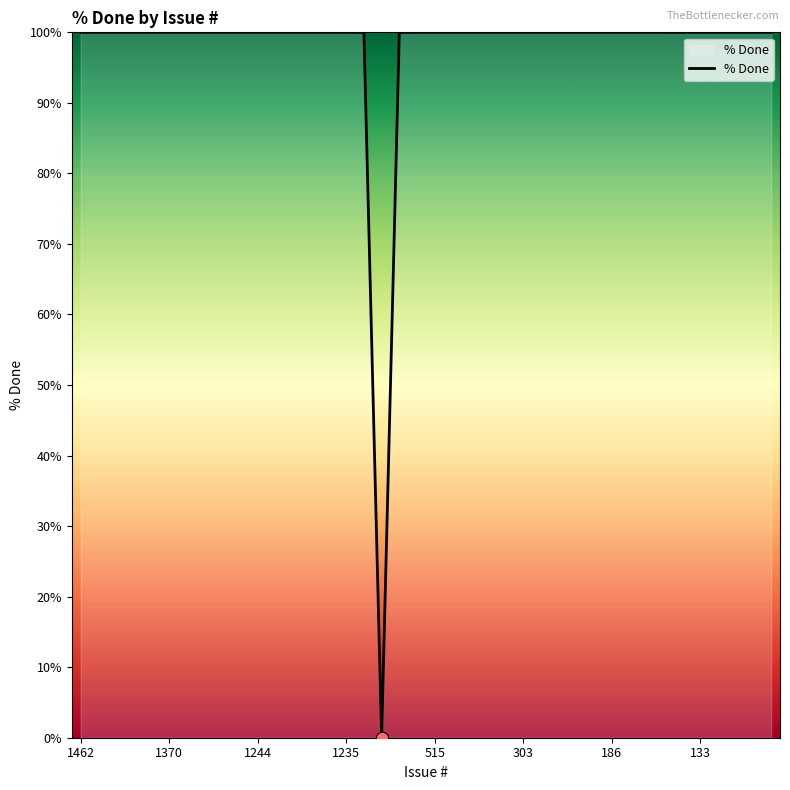

What is the difference between the maximum and minimum values?

100